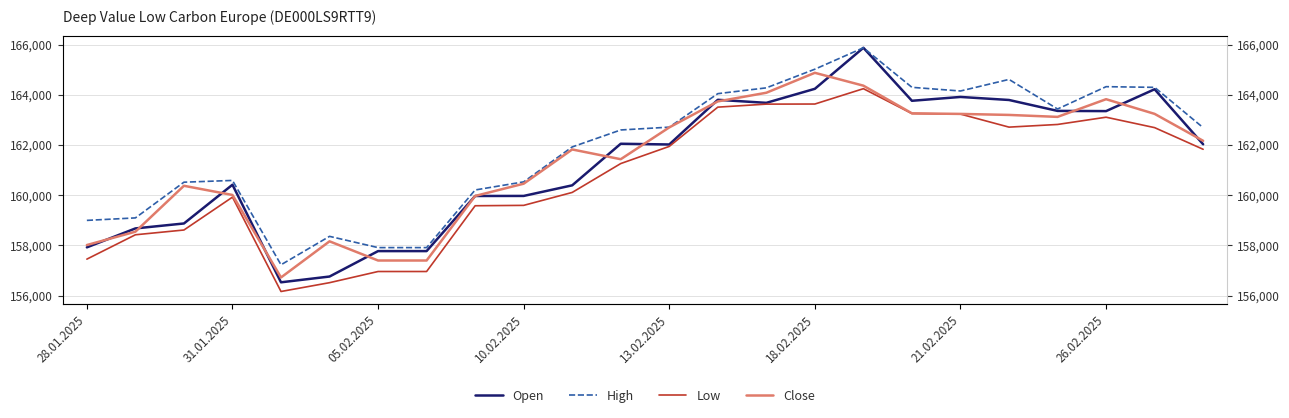

True or false: High and Low intersect in this chart.

False